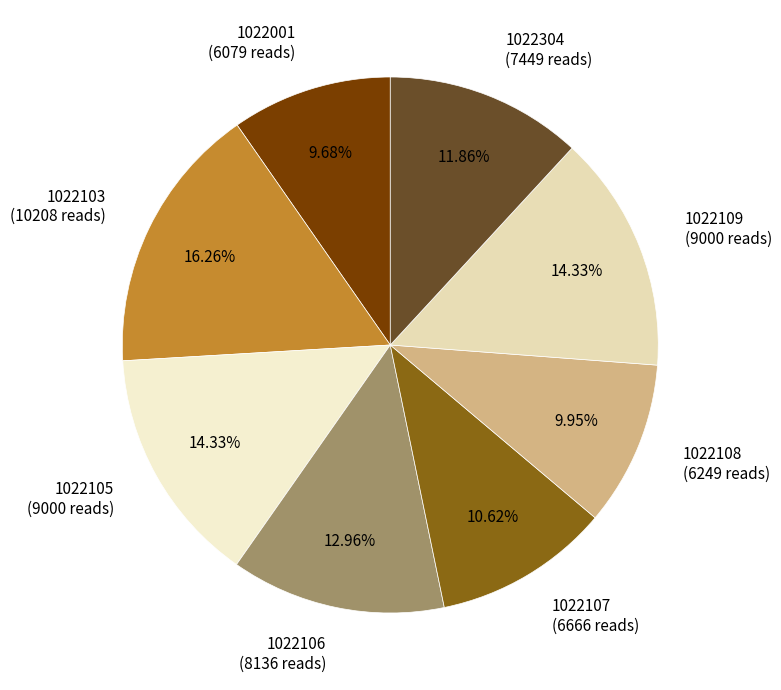

To the nearest percent, what is the difference between the largest and smallest slice percentages?

7%